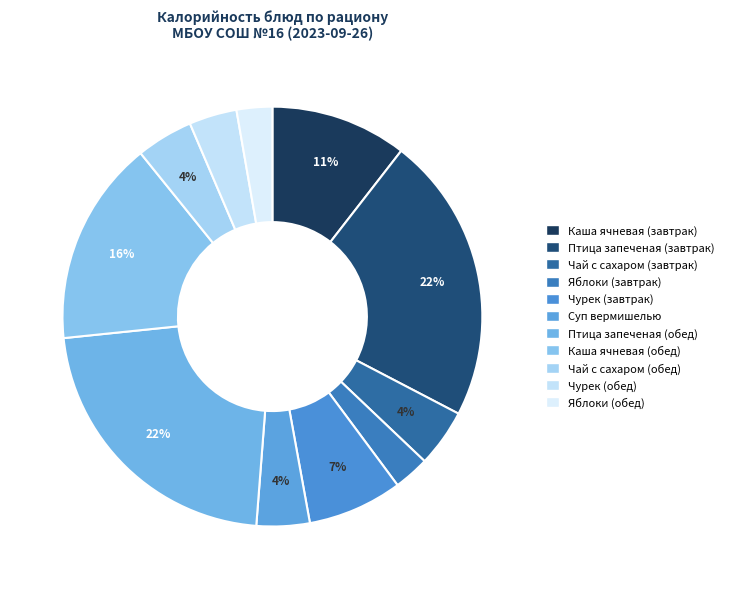

How many slices are in this pie chart?

11